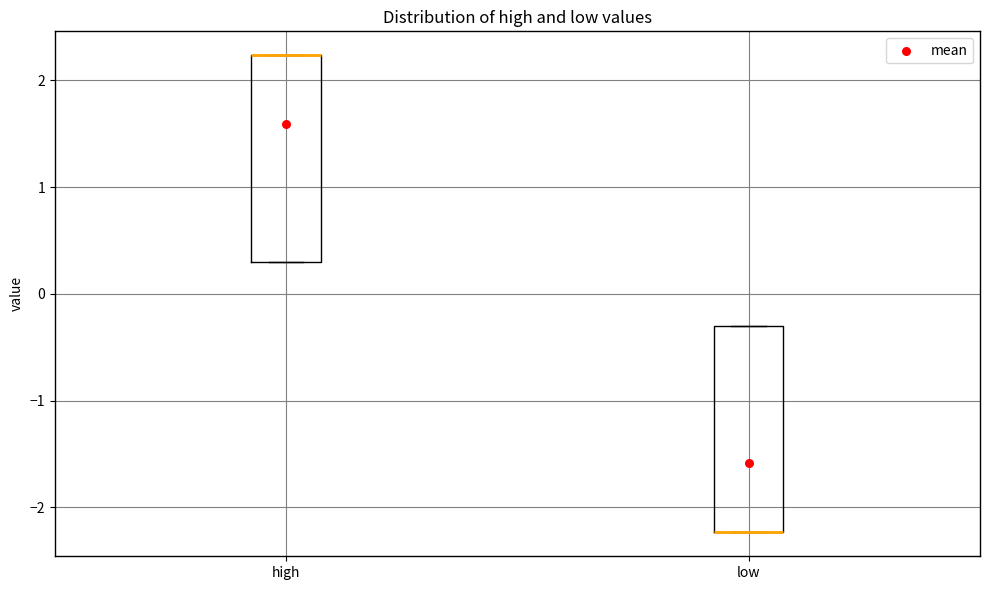

Where is the upper edge of the box for low on the y-axis? The values are not printed on the chart, so give them approximately, as read against the axis.

-0.3